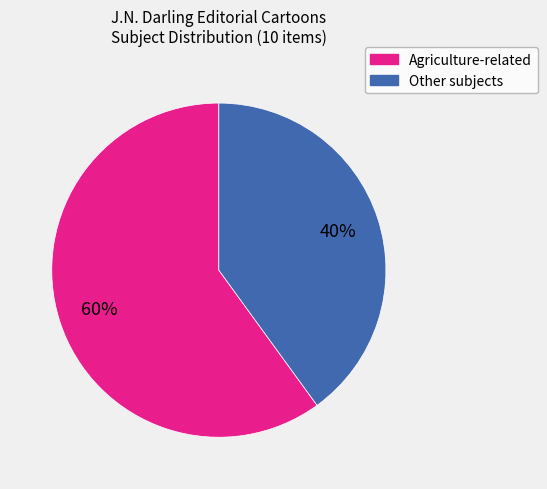

Does any single category account for the majority?

Yes